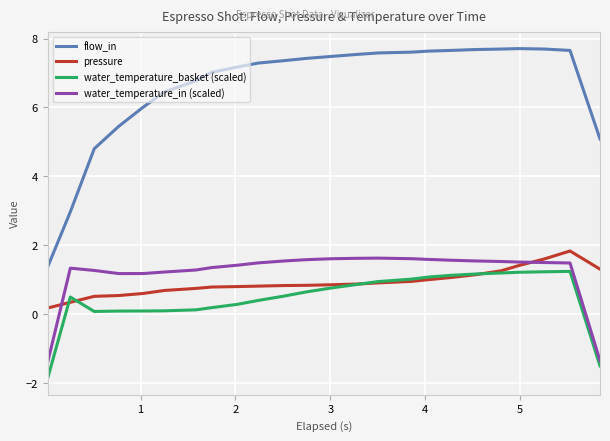

Which series has the largest total across all categories?

flow_in